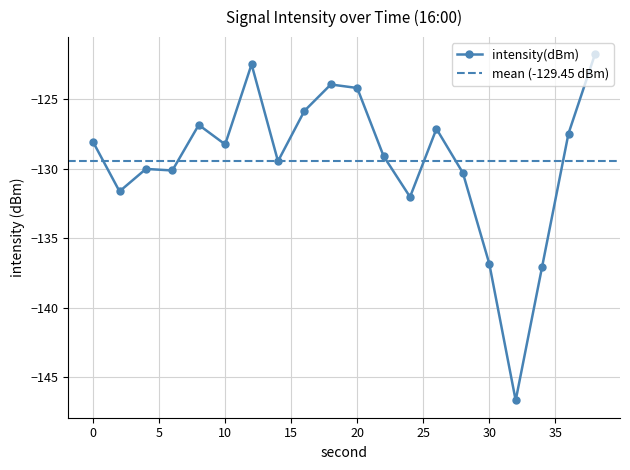

Reading left to right, transcribe all the data shown in this chart.

-128.1	-131.6	-130.0	-130.1	-126.8	-128.2	-122.5	-129.4	-125.8	-123.9	-124.2	-129.1	-132.0	-127.1	-130.3	-136.8	-146.7	-137.0	-127.5	-121.8